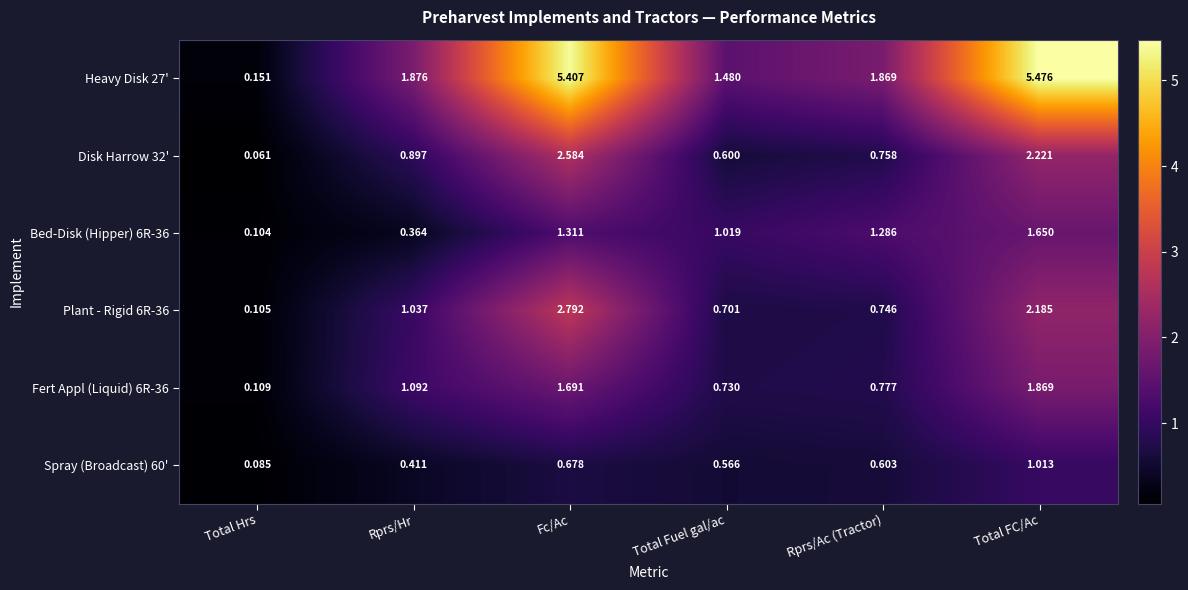

What is the total value across all series at Total Hrs?

0.6